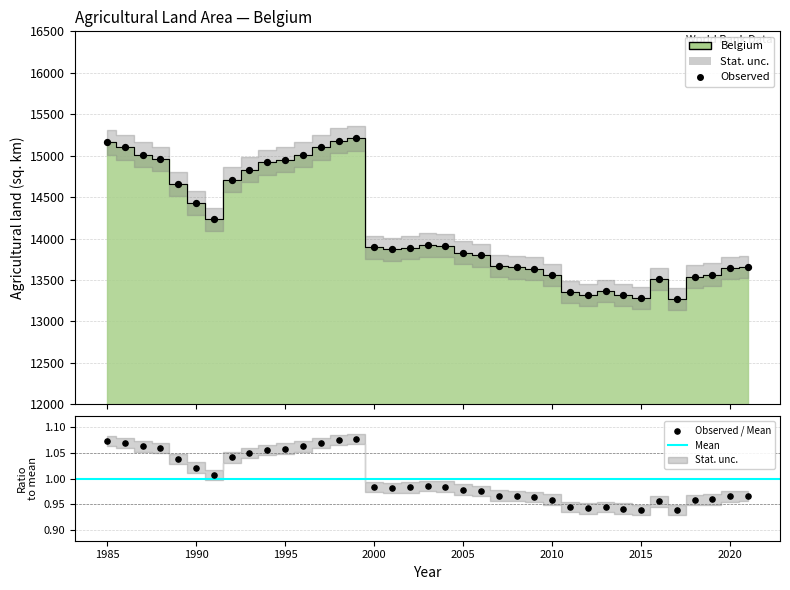

What is the change in value from 1996 to 1998?

+170.0